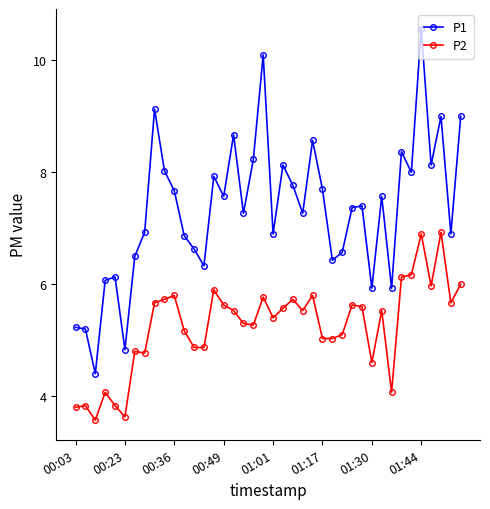

What is the value of the P1 point at the 26th from the left?

7.7